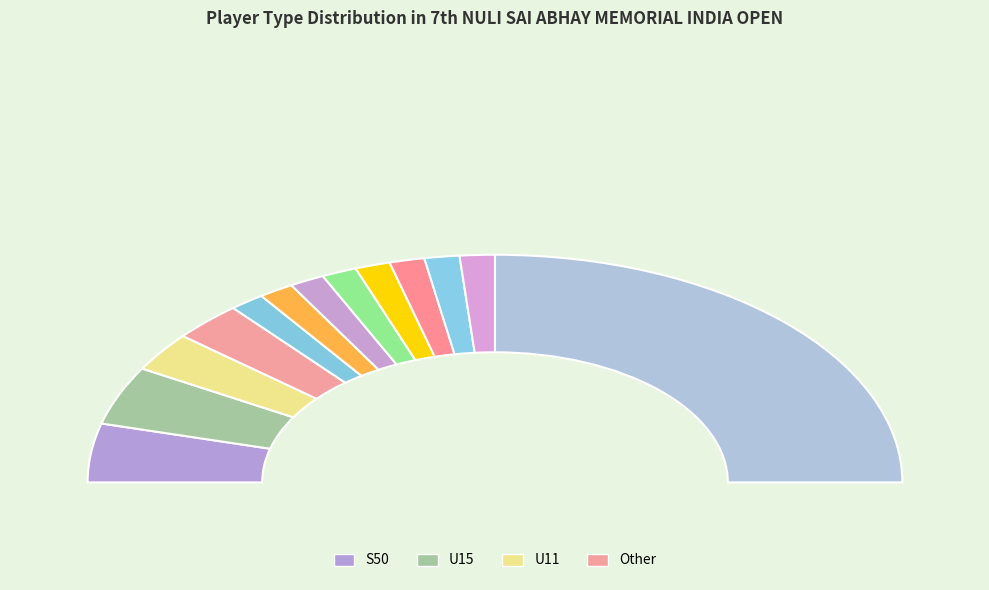

Does S50 account for over 50% of the chart?

No